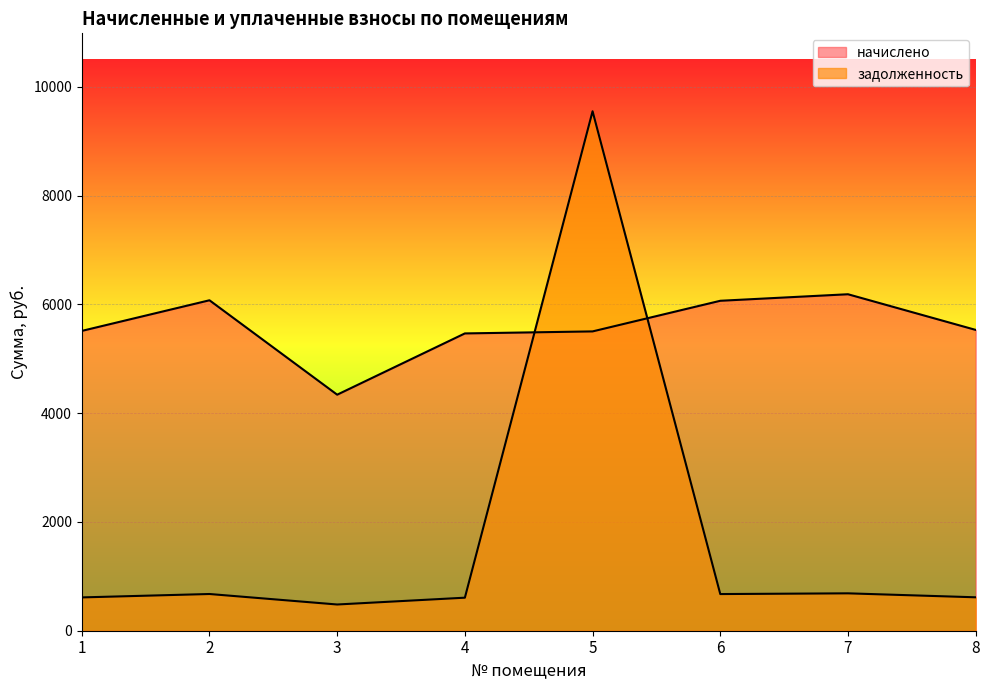

True or false: задолженность has more than 2 interior local peaks.

True